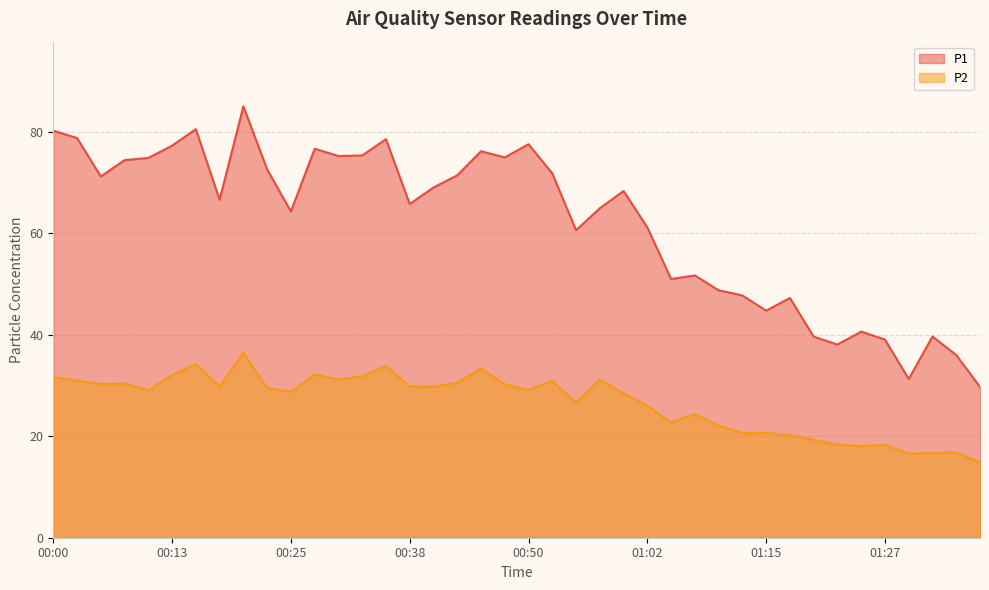

Which category has the highest value in the P1 series?

00:20